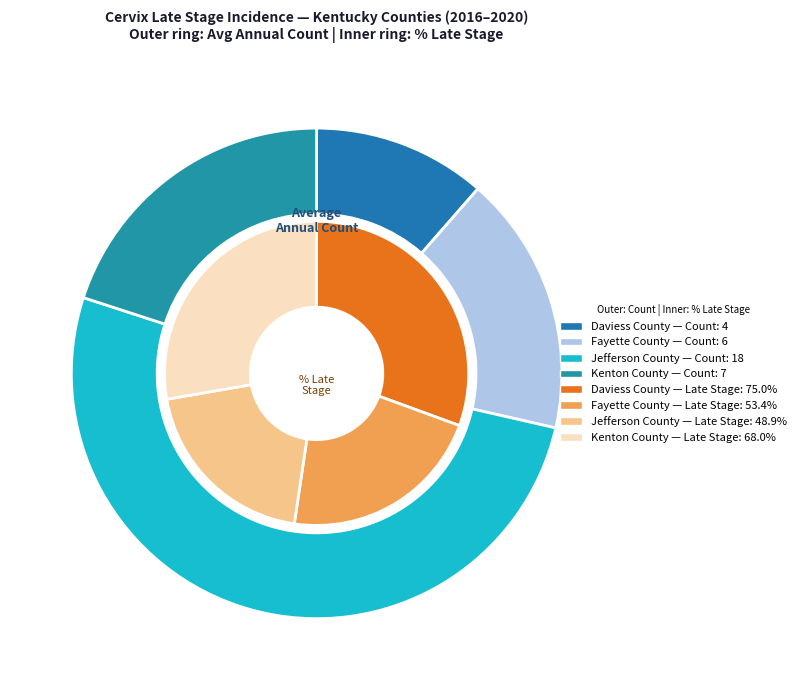

Count the number of slices in the pie.

4